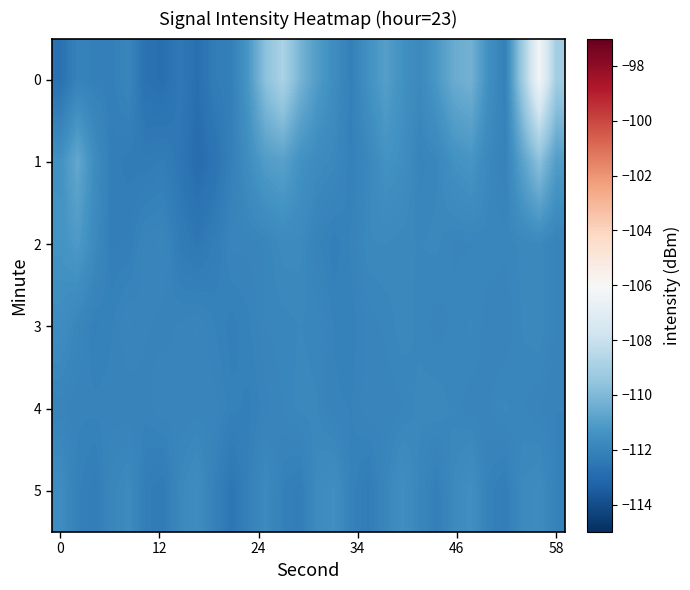

At how many categories does at least one series exceed -107?

1